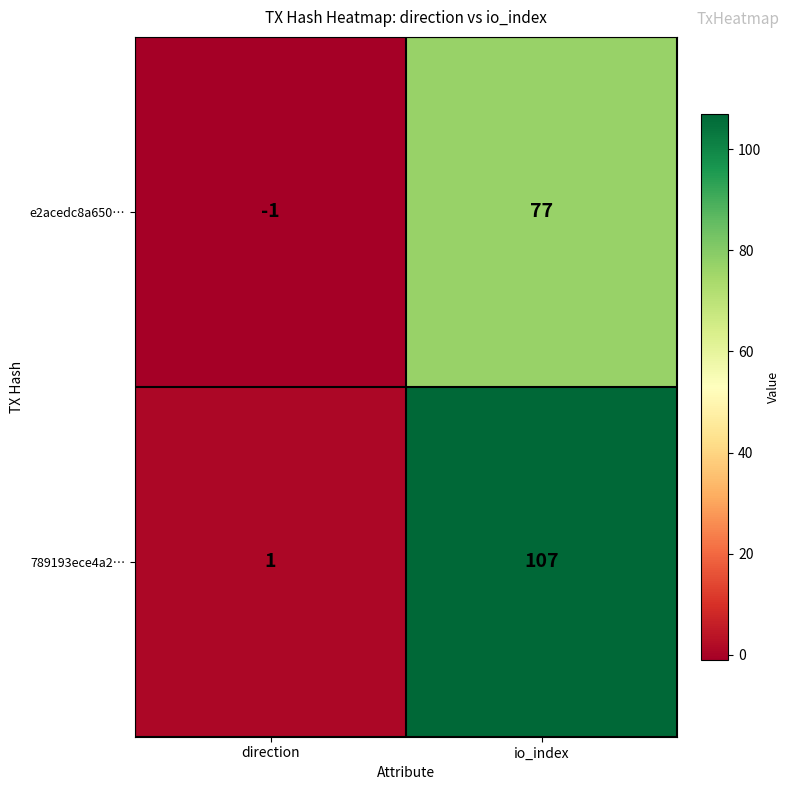

What is the difference between the highest and lowest values at io_index?

30